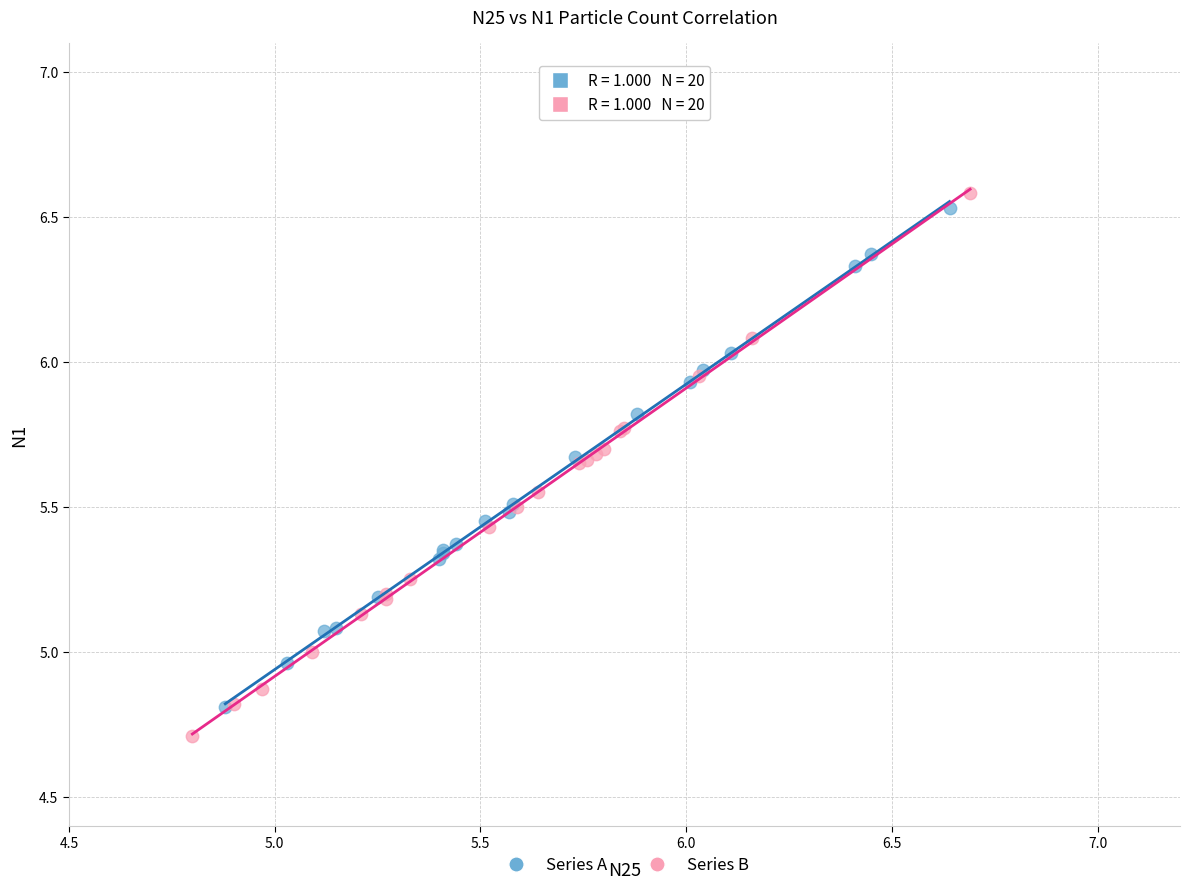

What are all the series names shown in the legend?

Series A, Series B